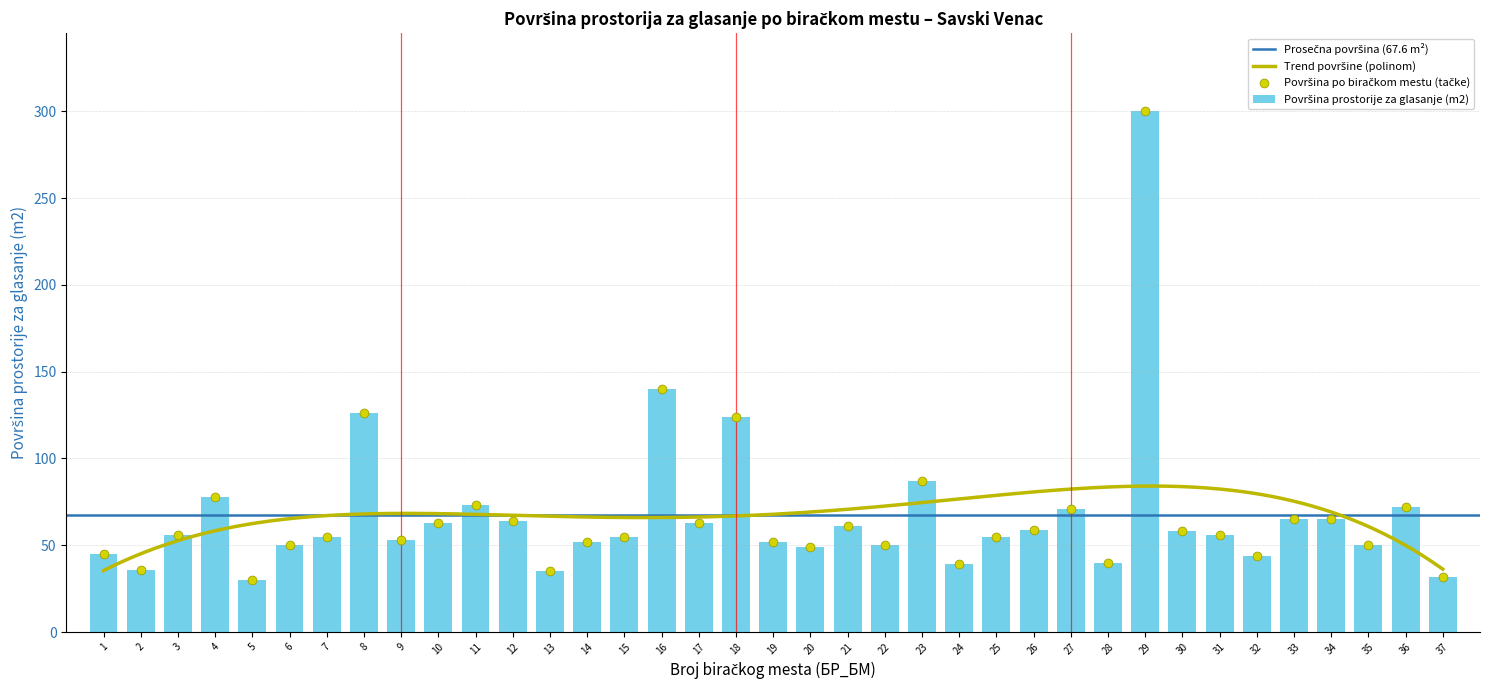

What is the change in value from 11 to 32?

-29